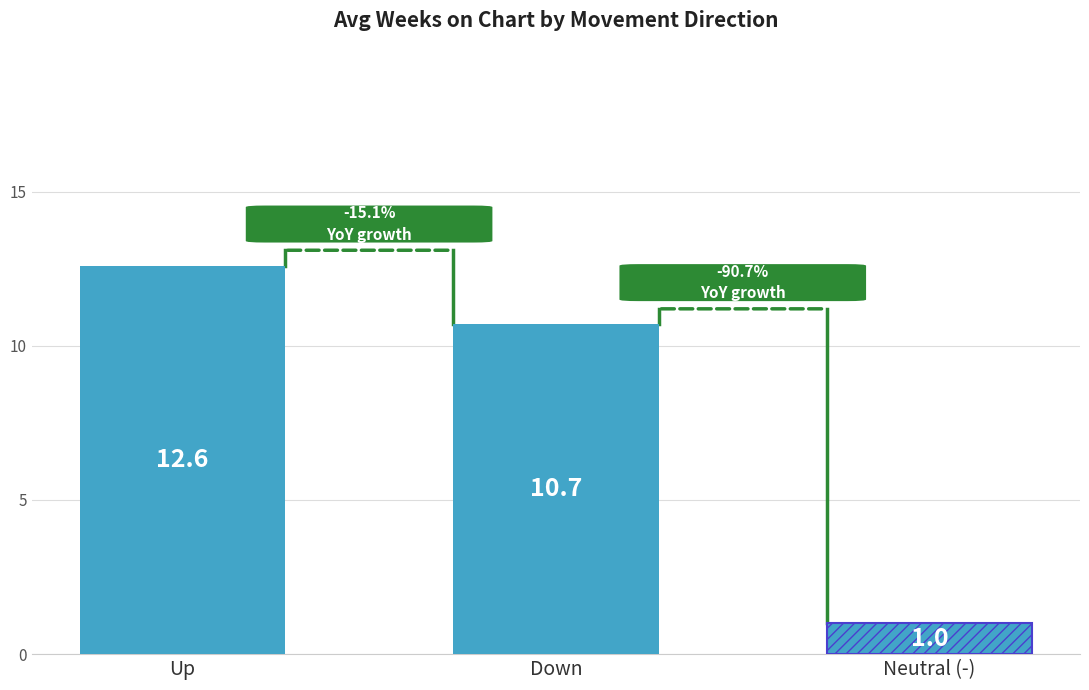

What is the label of the 1st bar from the left?

Up